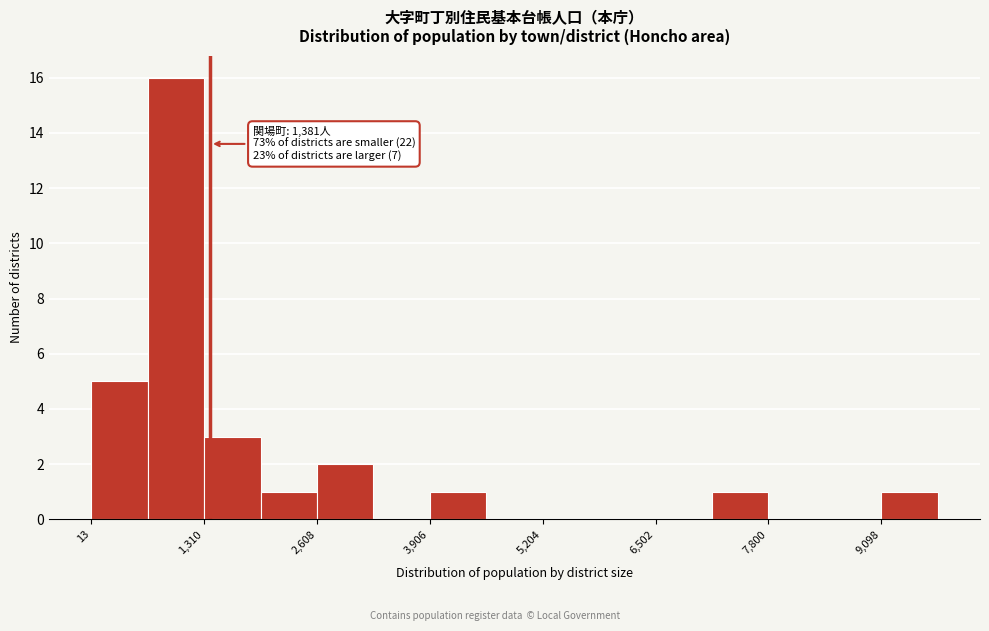

Read against the x-axis, roughly where is the centre of the tallest bar?

1000